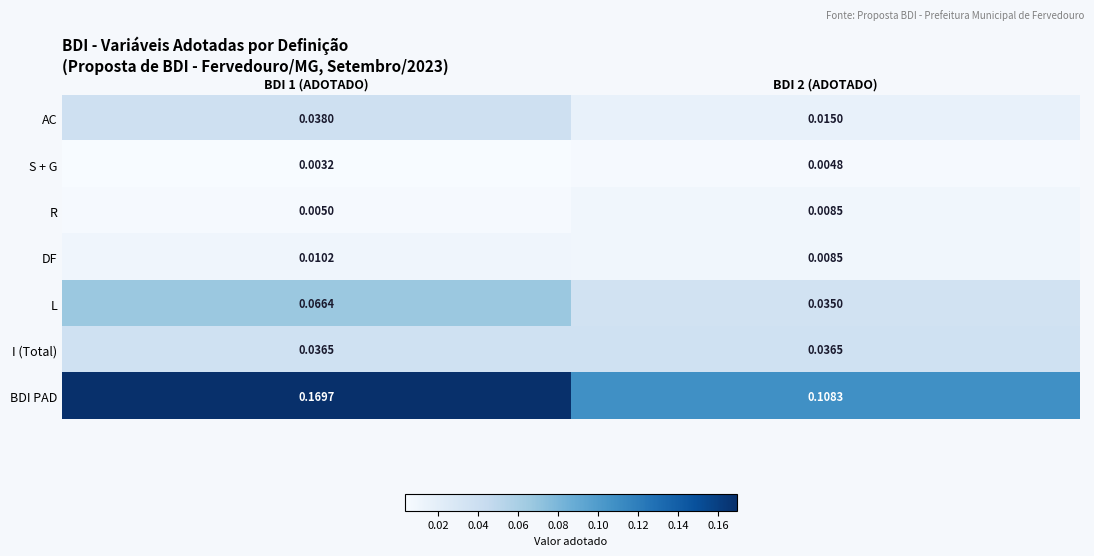

Rank the series by their maximum value, from highest to lowest.

BDI PAD, L, AC, I (Total), DF, R, S + G